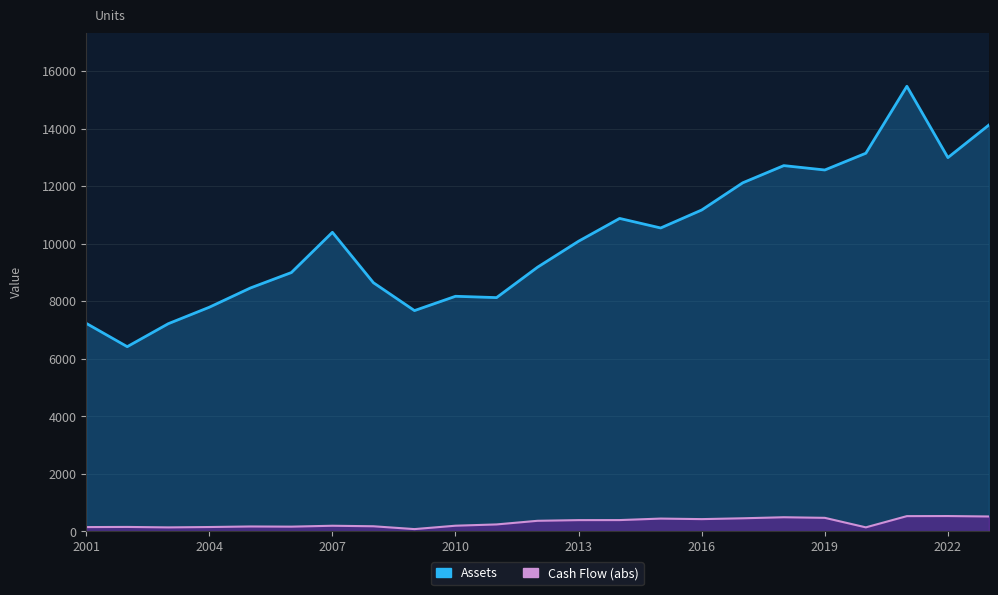

True or false: Cash Flow and Assets intersect in this chart.

False